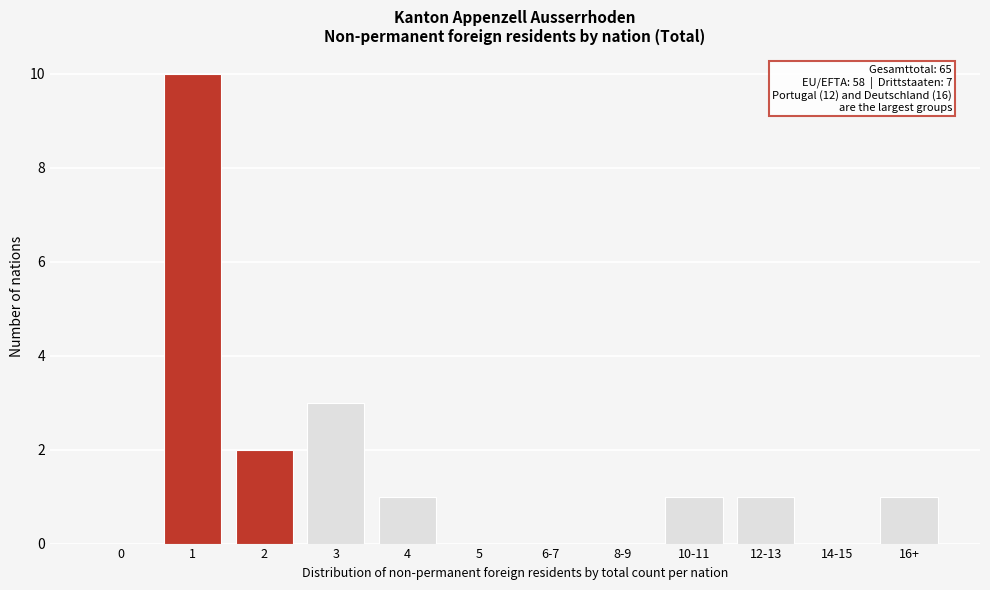

Reading right to left, list all the values displayed in this chart.

16+=1	14-15=0	12-13=1	10-11=1	8-9=0	6-7=0	5=0	4=1	3=3	2=2	1=10	0=0